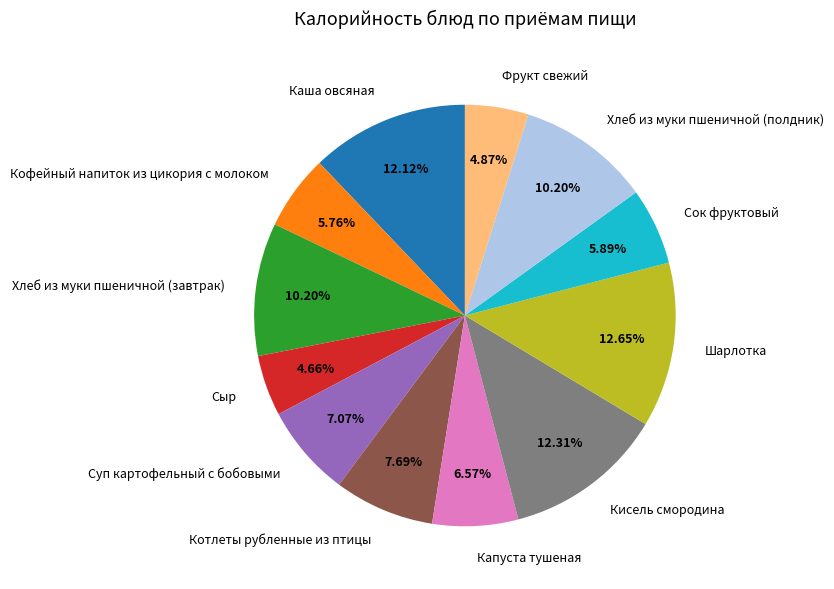

How much of the chart is everything except Кисель смородина?

87.7%